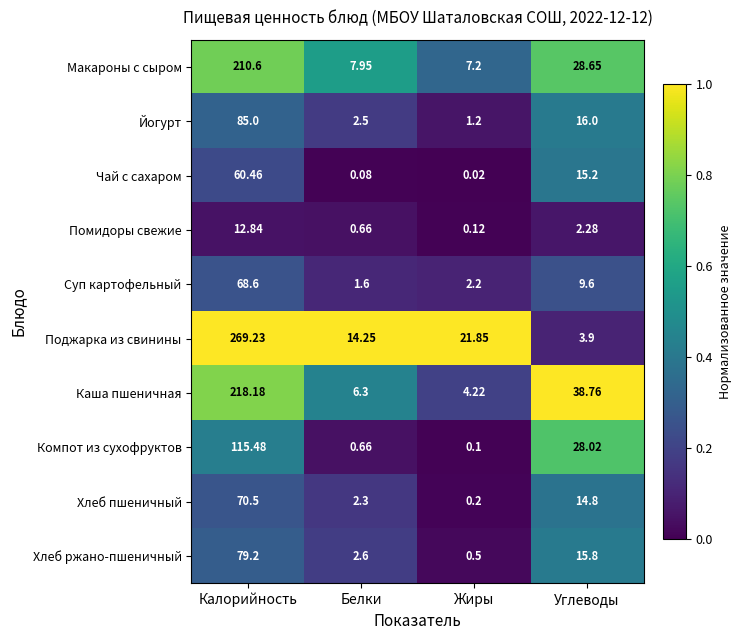

At which label does Хлеб пшеничный reach its peak?

Калорийность